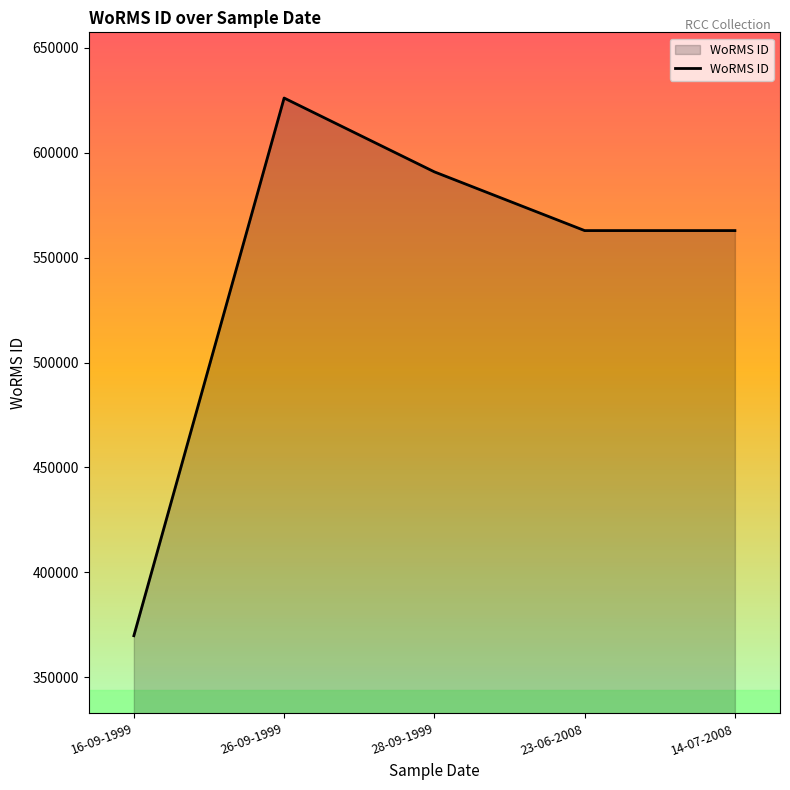

What is the difference between the values at 23-06-2008 and 28-09-1999?

27976